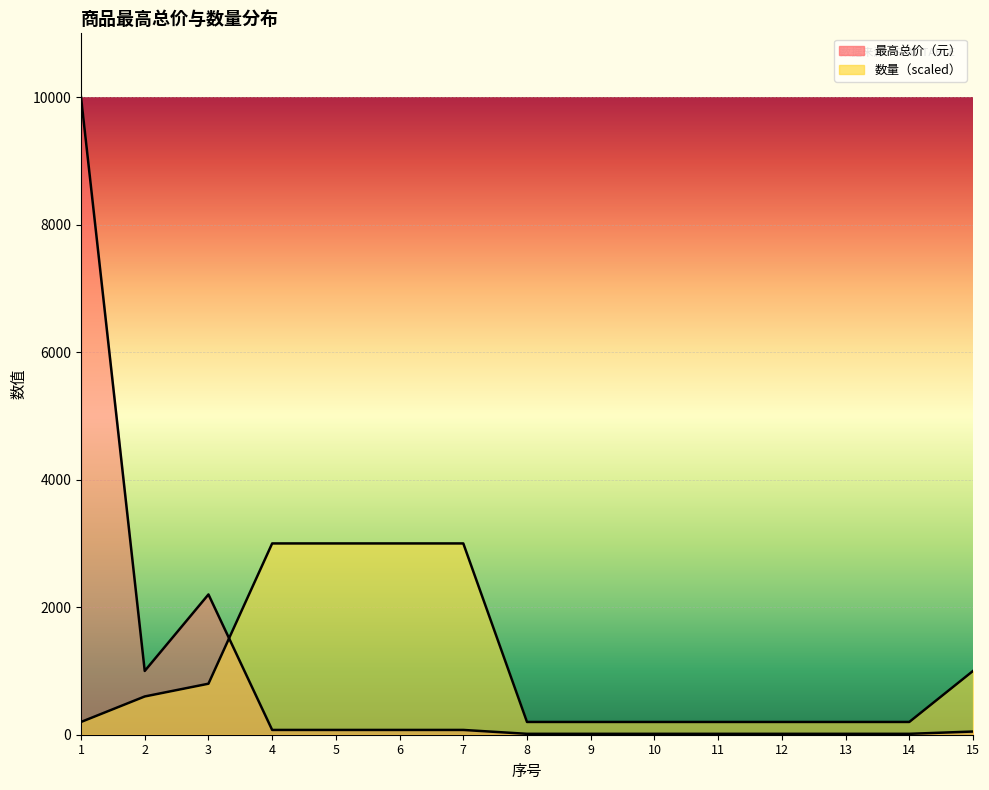

What value does the 数量 series have at 15?

1000.0